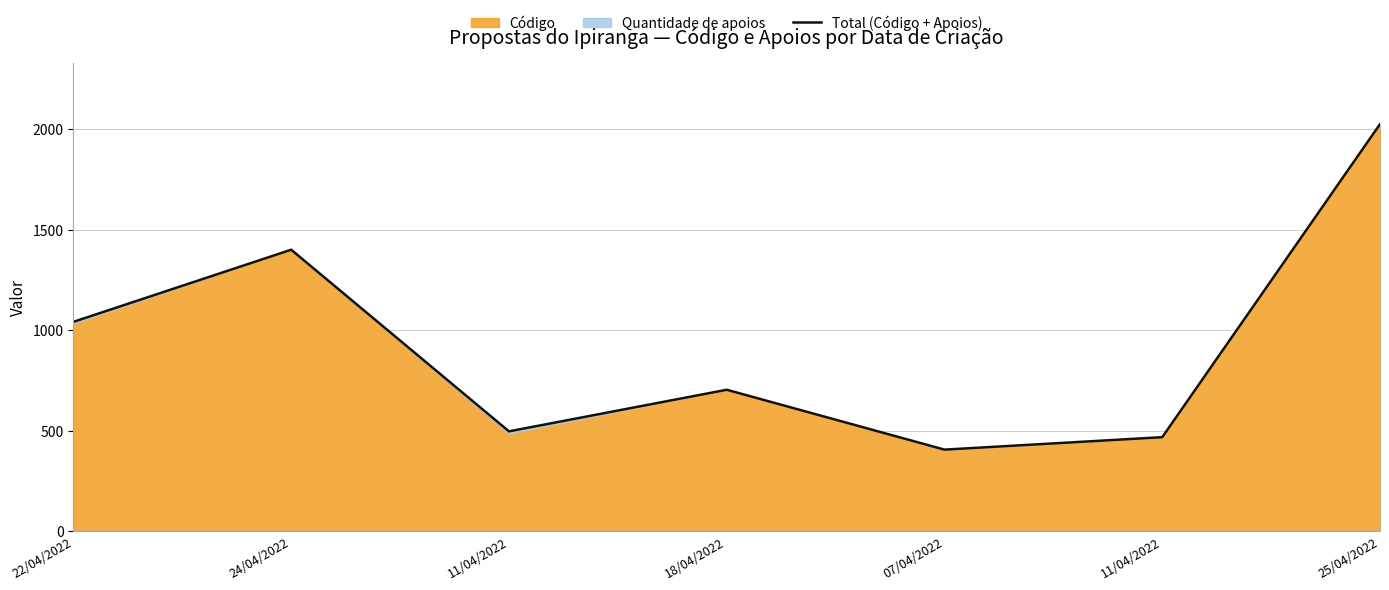

What is the value of the 2nd point from the left?

1400